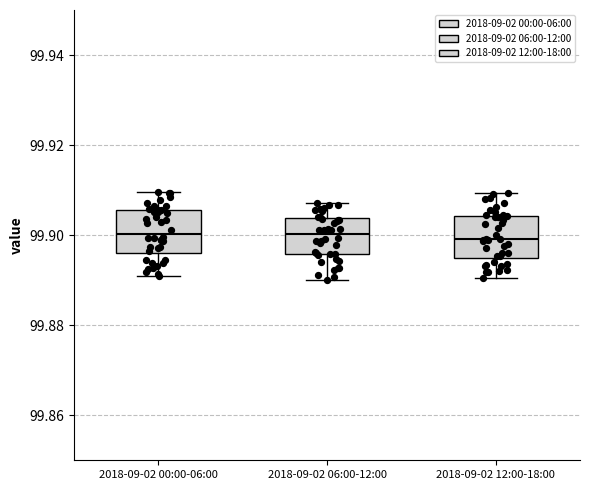

Reading left to right, read every box against the y-axis: the position of its median line, the range the box covers, and the ends of its whiskers. The values are not printed on the chart, so give them approximately, as read against the axis.

2018-09-02 00:00-06:00: median 99.900, box 99.896 to 99.906, whiskers 99.890 to 99.910
2018-09-02 06:00-12:00: median 99.900, box 99.896 to 99.904, whiskers 99.890 to 99.908
2018-09-02 12:00-18:00: median 99.900, box 99.894 to 99.904, whiskers 99.890 to 99.910